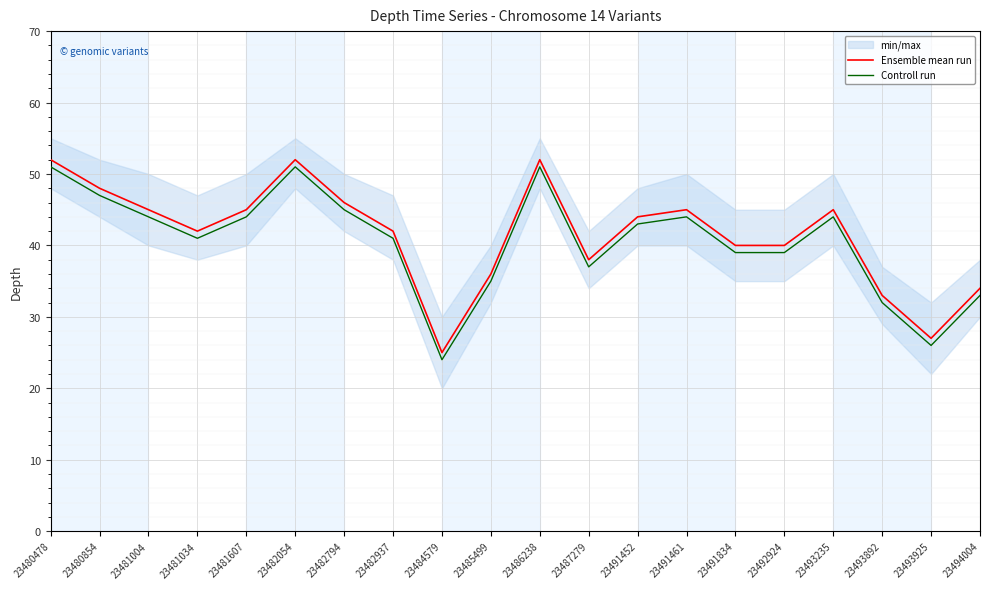

Is the value of Controll run at 23485499 greater than the value of Ensemble mean run at 23481607?

No